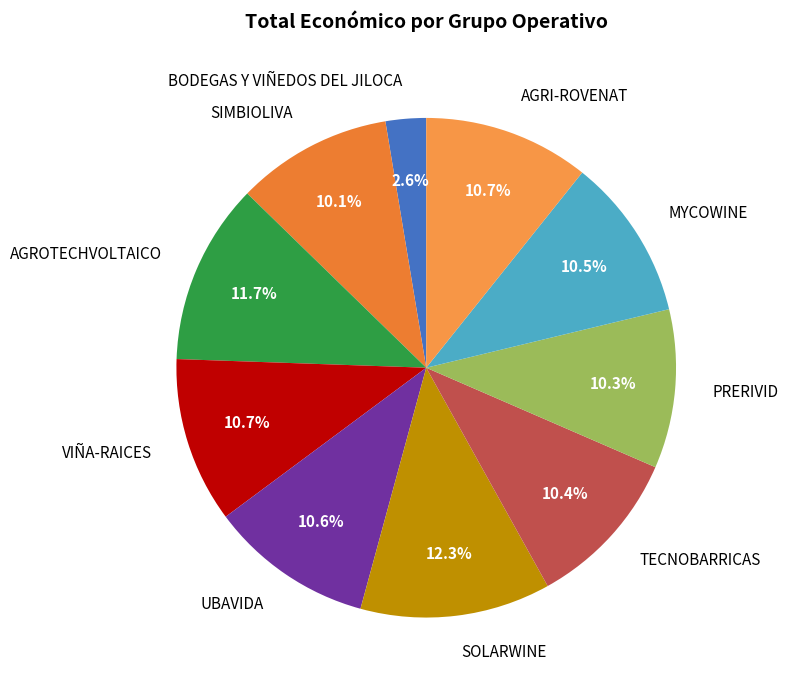

How many segments does this pie chart have?

10